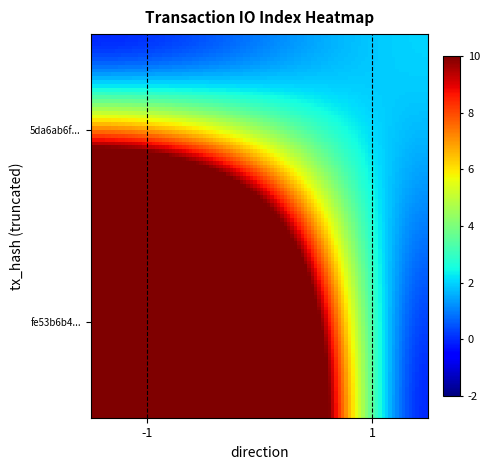

What is the maximum value shown in the chart?

48